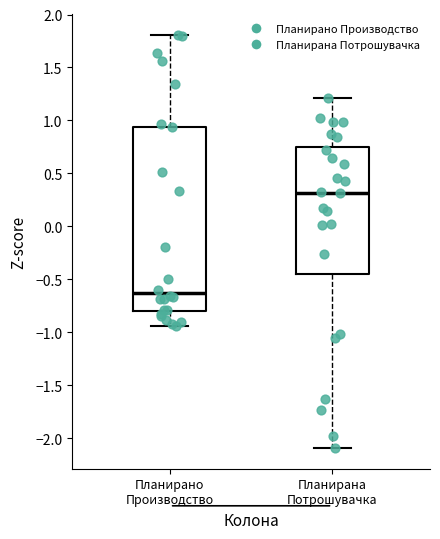

Reading left to right, transcribe this box plot: for each box, give where its median line is, the range the box spans, and where its two whiskers end, as read against the y-axis. The values are not printed on the chart, so give them approximately, as read against the axis.

Планирано Производство: median -0.65, box -0.80 to 0.95, whiskers -0.95 to 1.80
Планирана Потрошувачка: median 0.30, box -0.45 to 0.75, whiskers -2.10 to 1.20